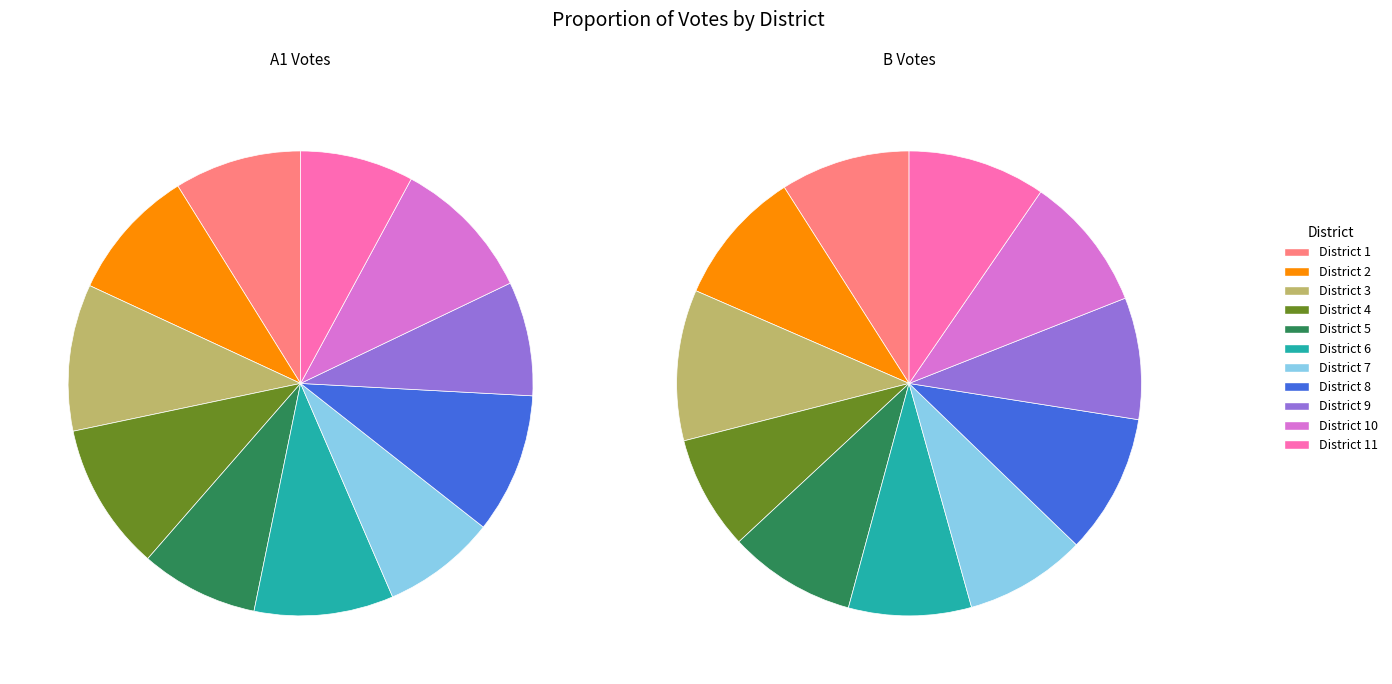

To the nearest percent, what is the average slice percentage?

9%